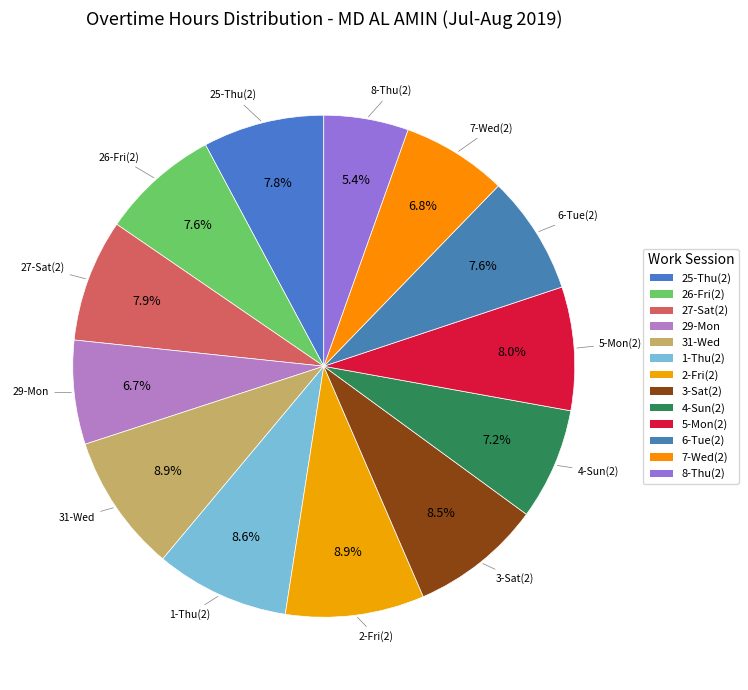

The 3-Sat(2) slice represents 1% of the pie. True or false?

False